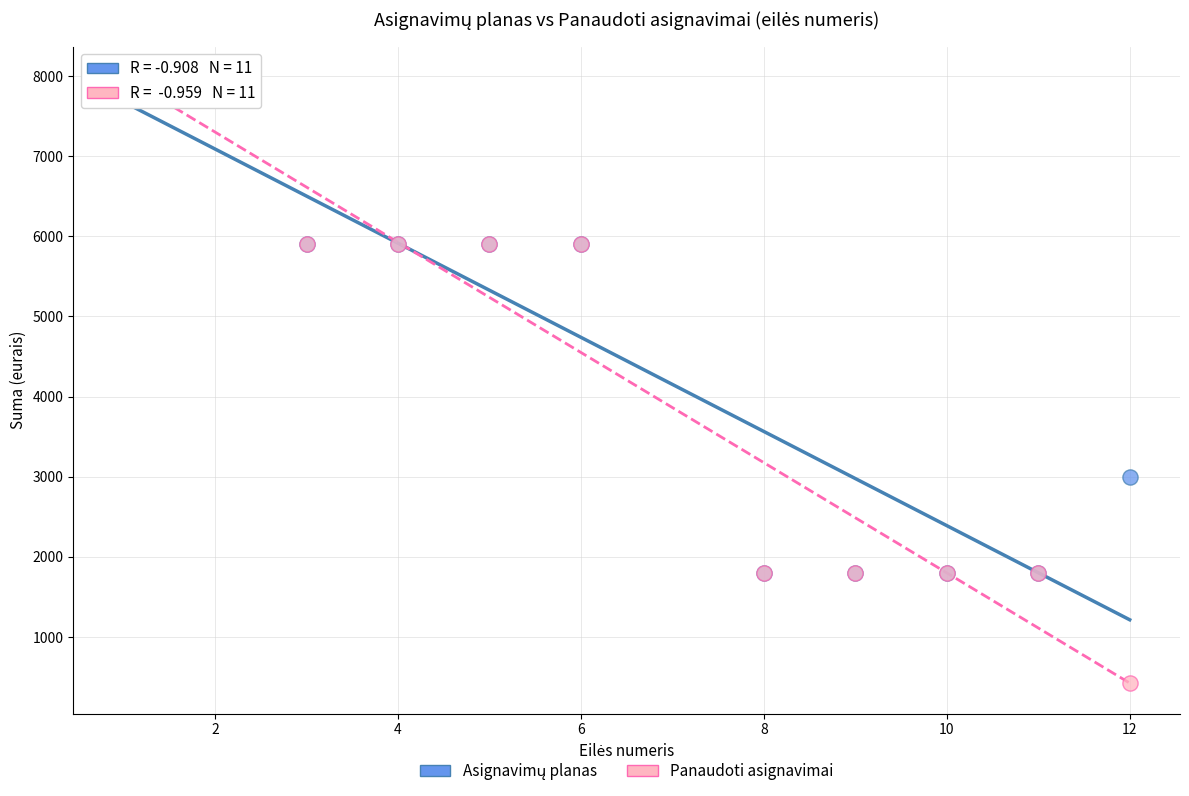

In the Panaudoti asignavimai series, what Y value is closest to 4060?

5900.0